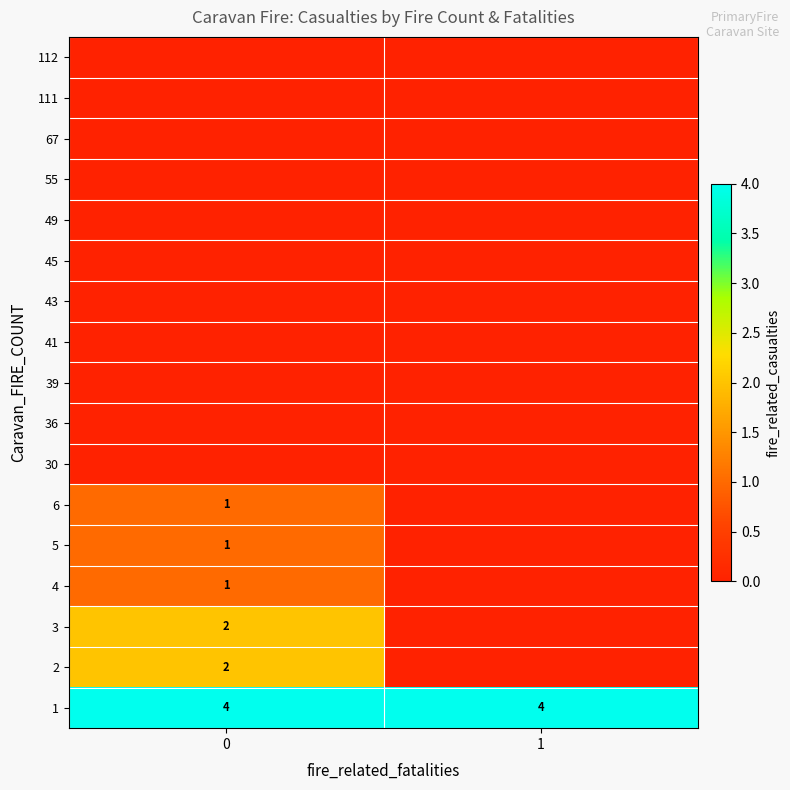

Is it true that 1 equals 4 at 0?

True